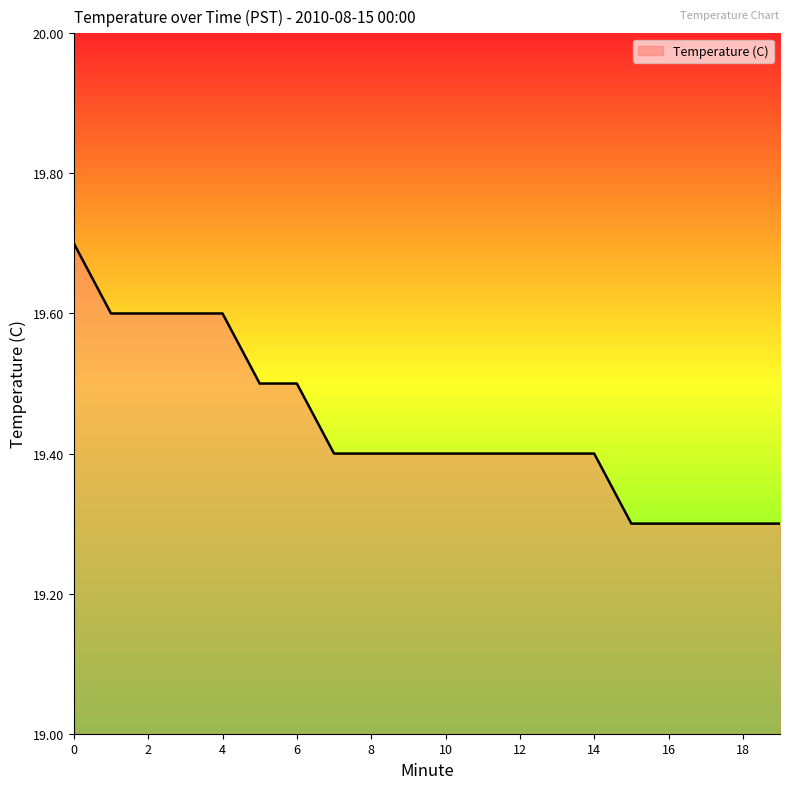

What is the difference between the maximum and minimum values?

0.4